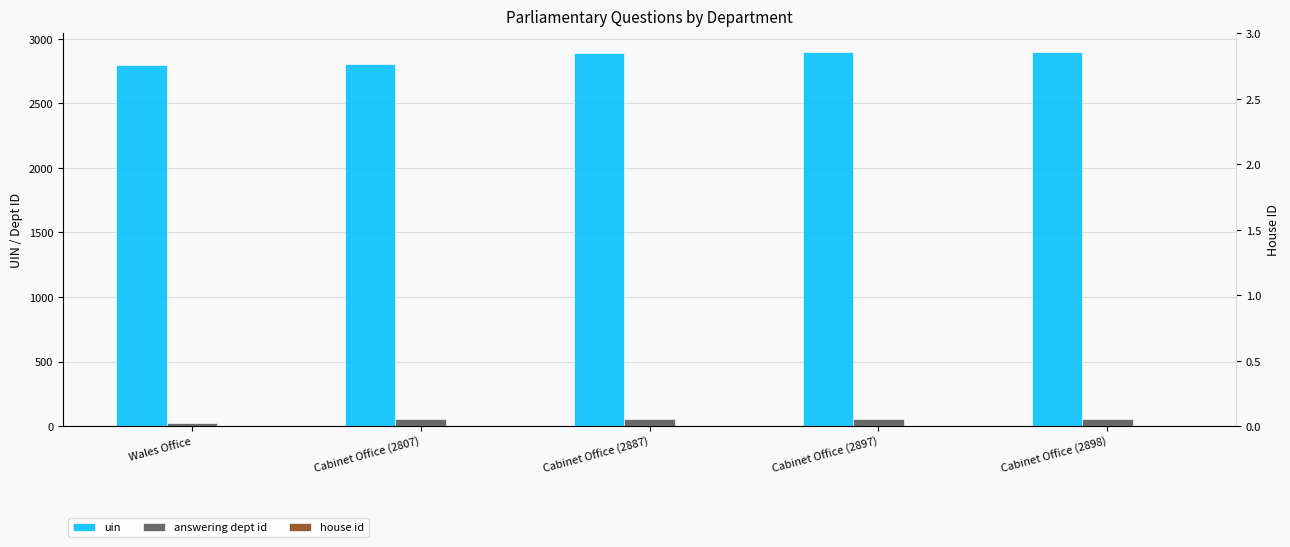

Which series changed the most between Wales Office and Cabinet Office (2897)?

uin